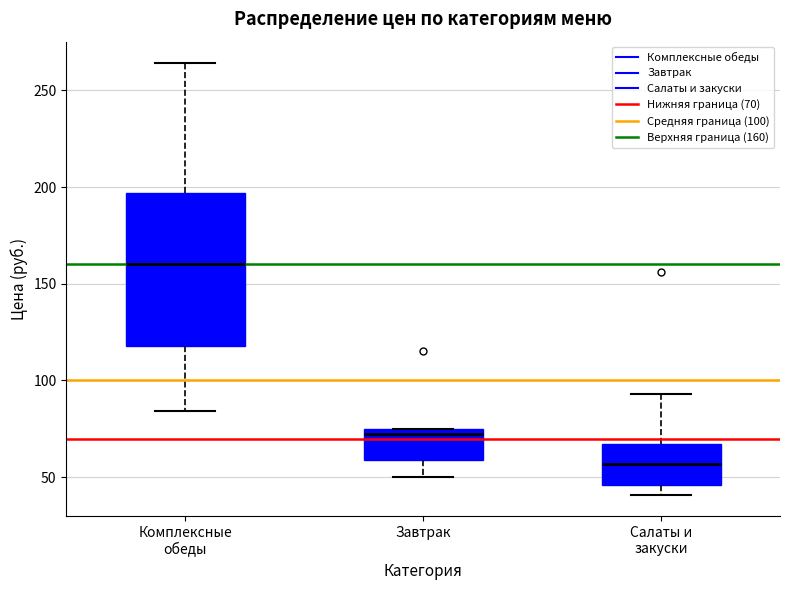

Which box has the highest median line?

Комплексные обеды